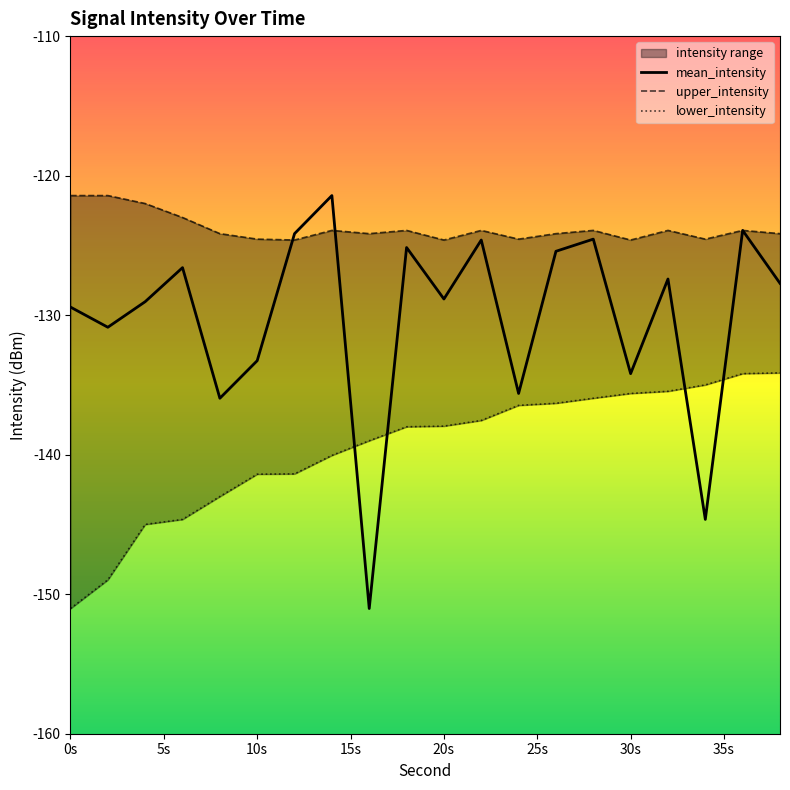

Rank the series by their average value, from highest to lowest.

upper_intensity, mean_intensity, lower_intensity